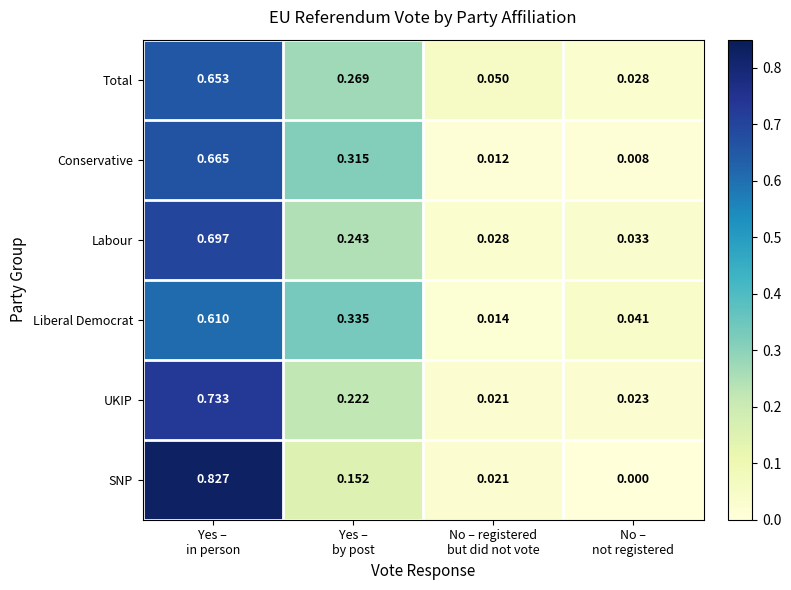

Which series has the largest total across all categories?

Labour